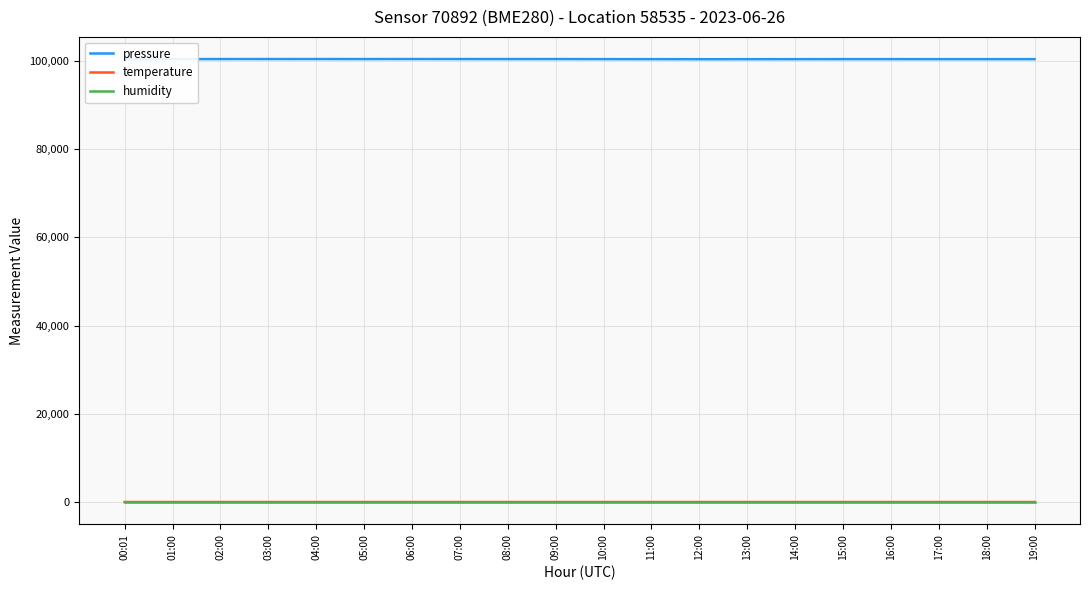

What is the sum of the temperature values at 19:00 and 16:00?

28.8